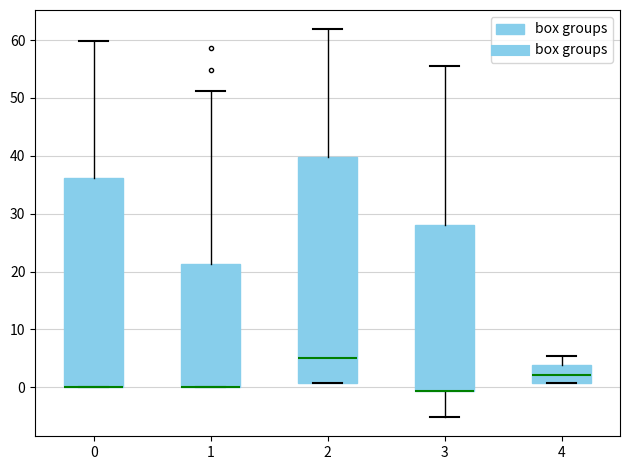

Reading left to right, transcribe this box plot: for each box, give where its median line is, the range the box spans, and where its two whiskers end, as read against the y-axis. The values are not printed on the chart, so give them approximately, as read against the axis.

0: median 0 (drawn on the box's lower edge), box 0 to 36, whiskers 0 to 60
1: median 0 (drawn on the box's lower edge), box 0 to 21, whiskers 0 to 51
2: median 5, box 1 to 40, whiskers 1 to 62
3: median -1 (drawn on the box's lower edge), box -1 to 28, whiskers -5 to 56
4: median 2, box 1 to 4, whiskers 1 to 5